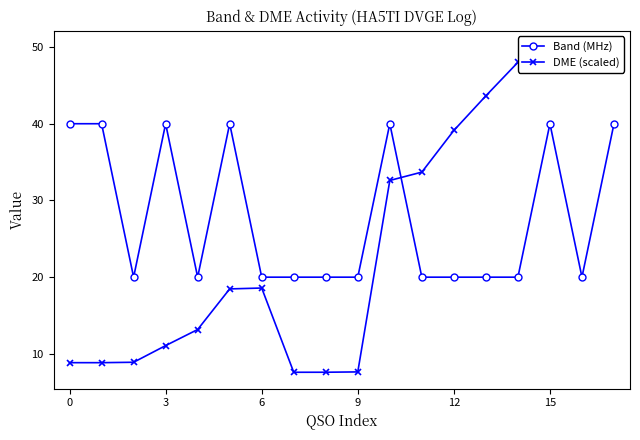

How many intersections are there between Band (MHz) and DME (scaled)?

1